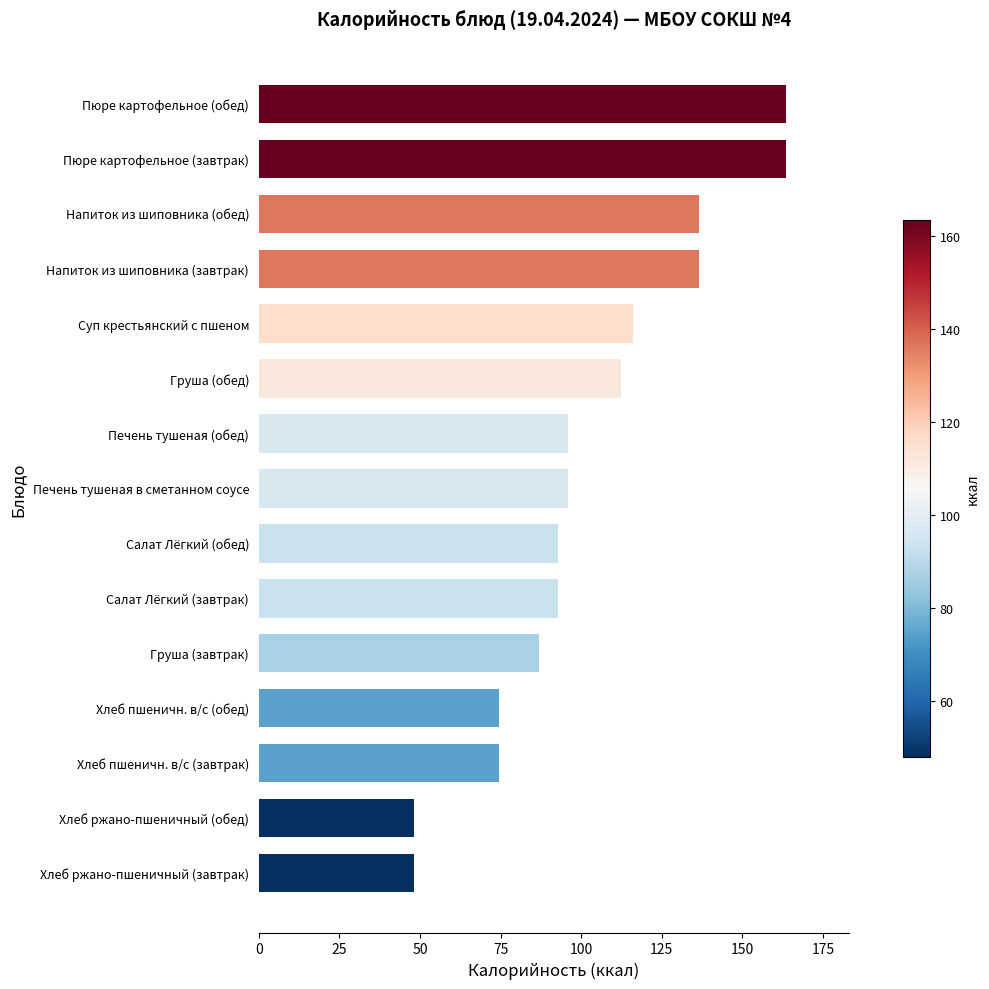

Approximately how many times larger is the value at Груша (обед) compared to Хлеб ржано-пшеничный (завтрак)?

2.3